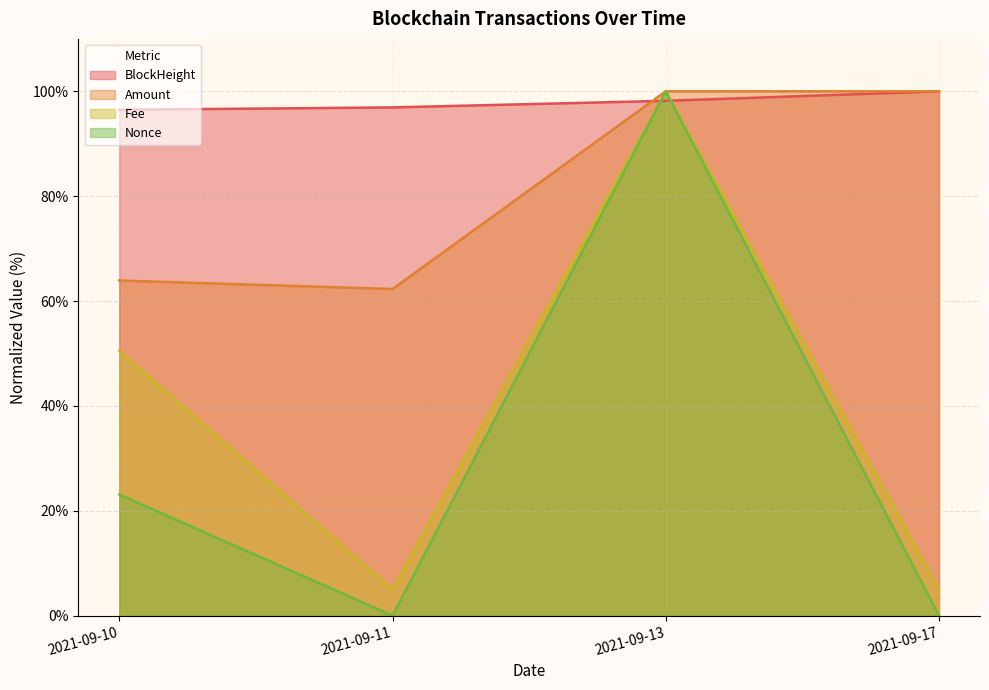

At which label does Nonce reach its minimum?

2021-09-11